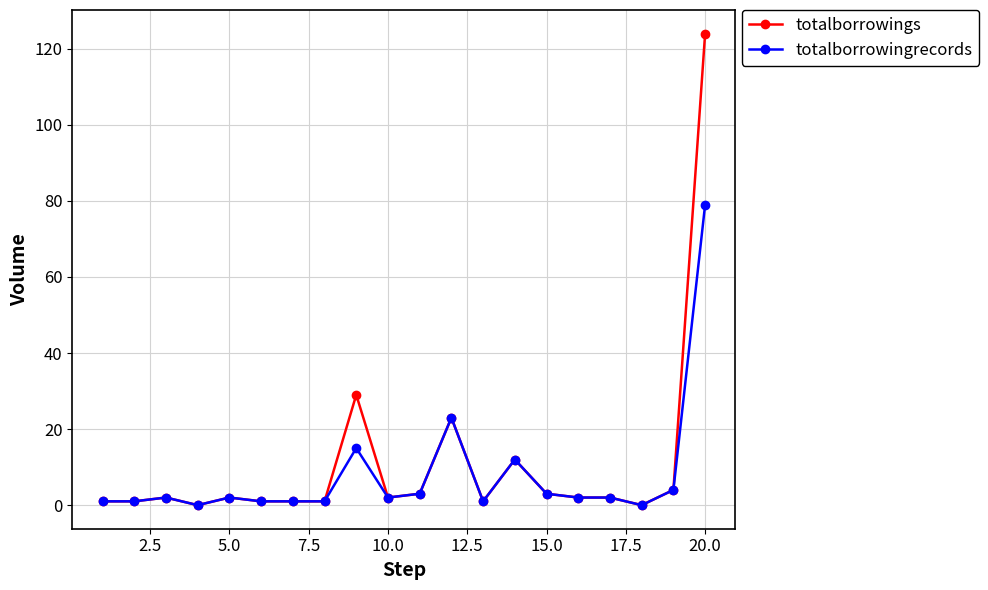

True or false: totalborrowings has more than 2 points higher than both neighbors.

True